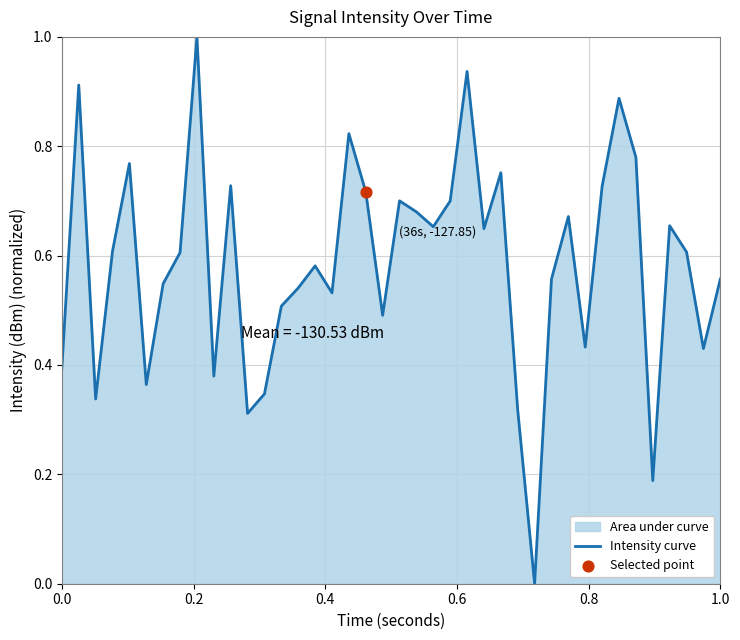

What is the maximum value shown in the chart?

1.0